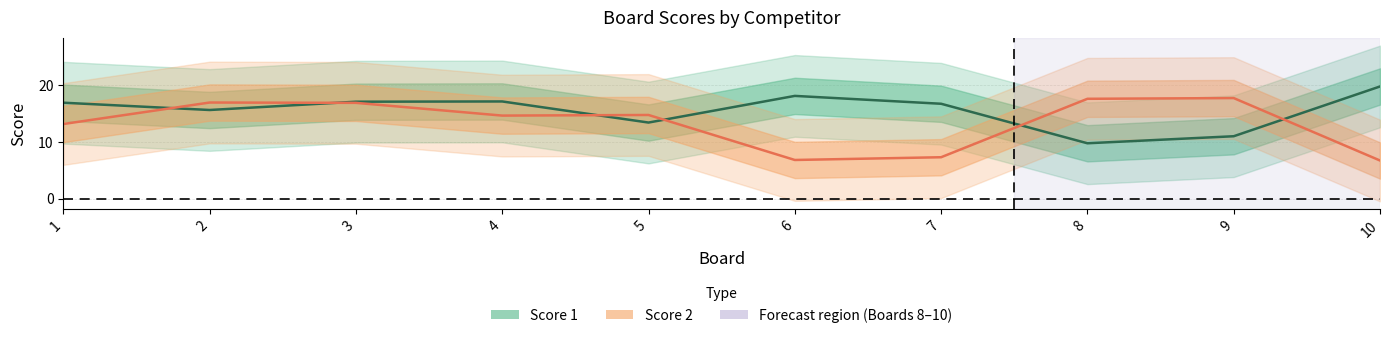

True or false: Score 2 has a value of 13 at 3.

False